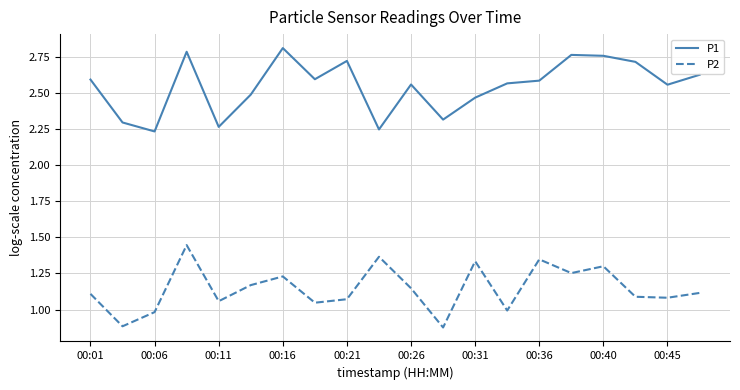

In P2, how many points are lower than both neighbors (excluding endpoints)?

7